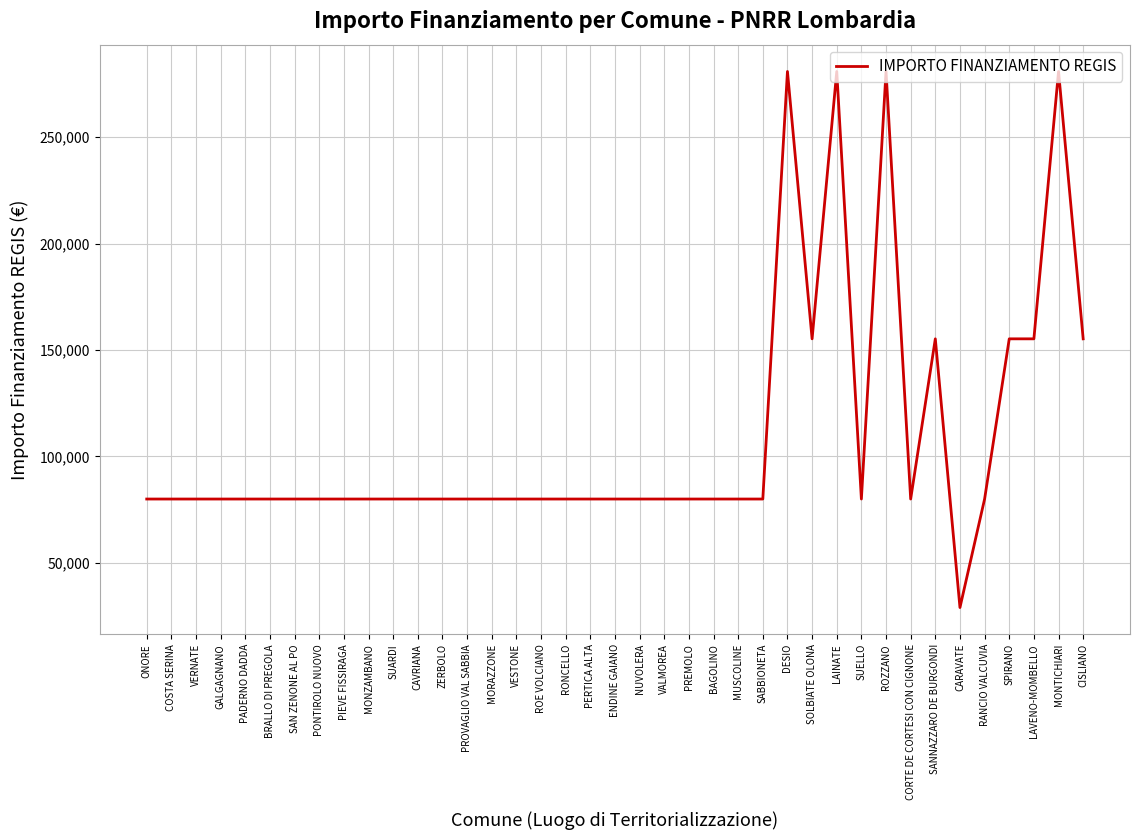

What value does the data have at SUELLO?

79922